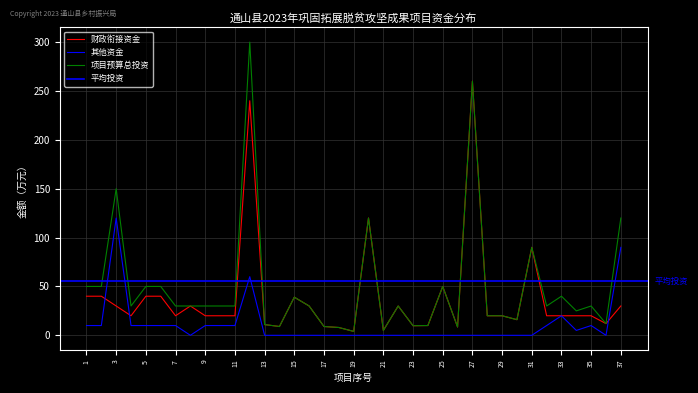

What is the value of the 其他资金 point at the 1st from the left?

10.0